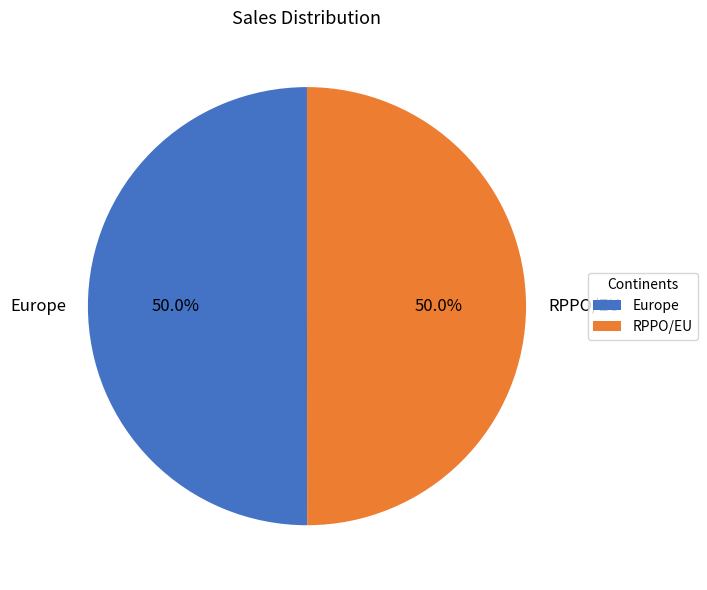

What percentage is NOT represented by RPPO/EU?

50.0%